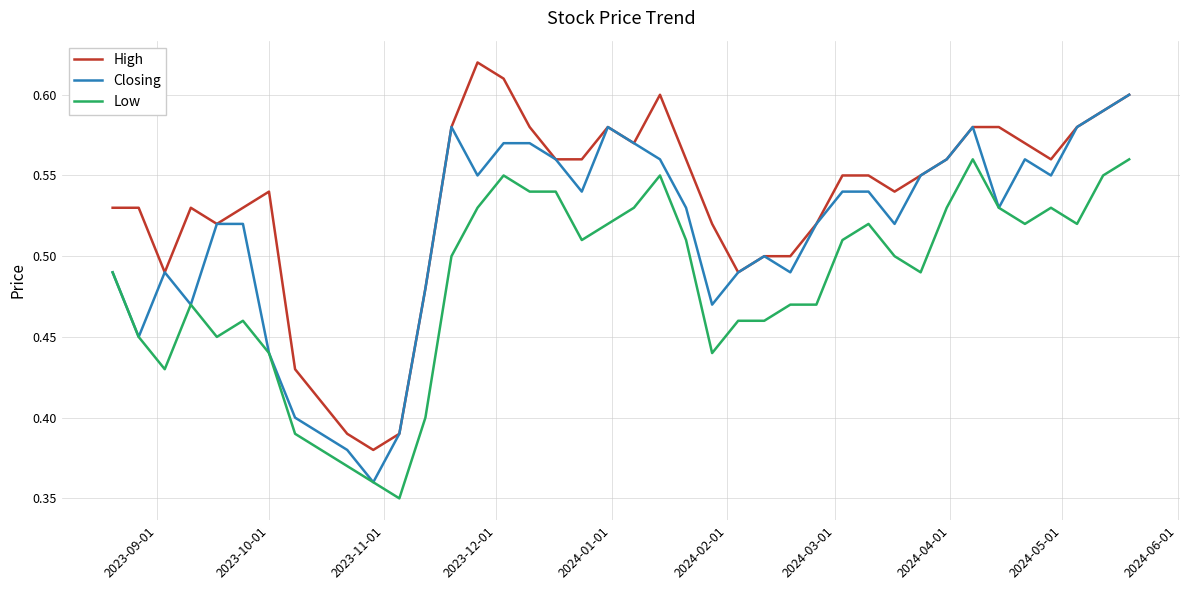

Which series has the largest total across all categories?

High